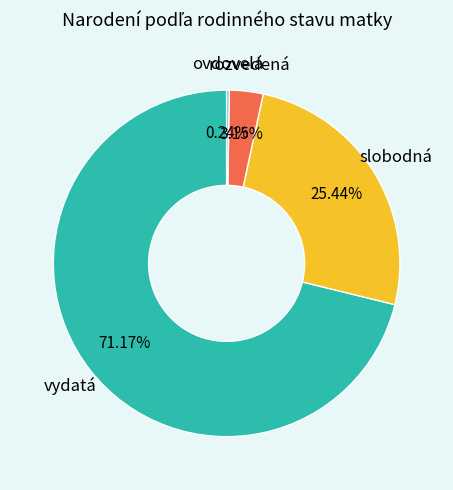

How many segments does this pie chart have?

4